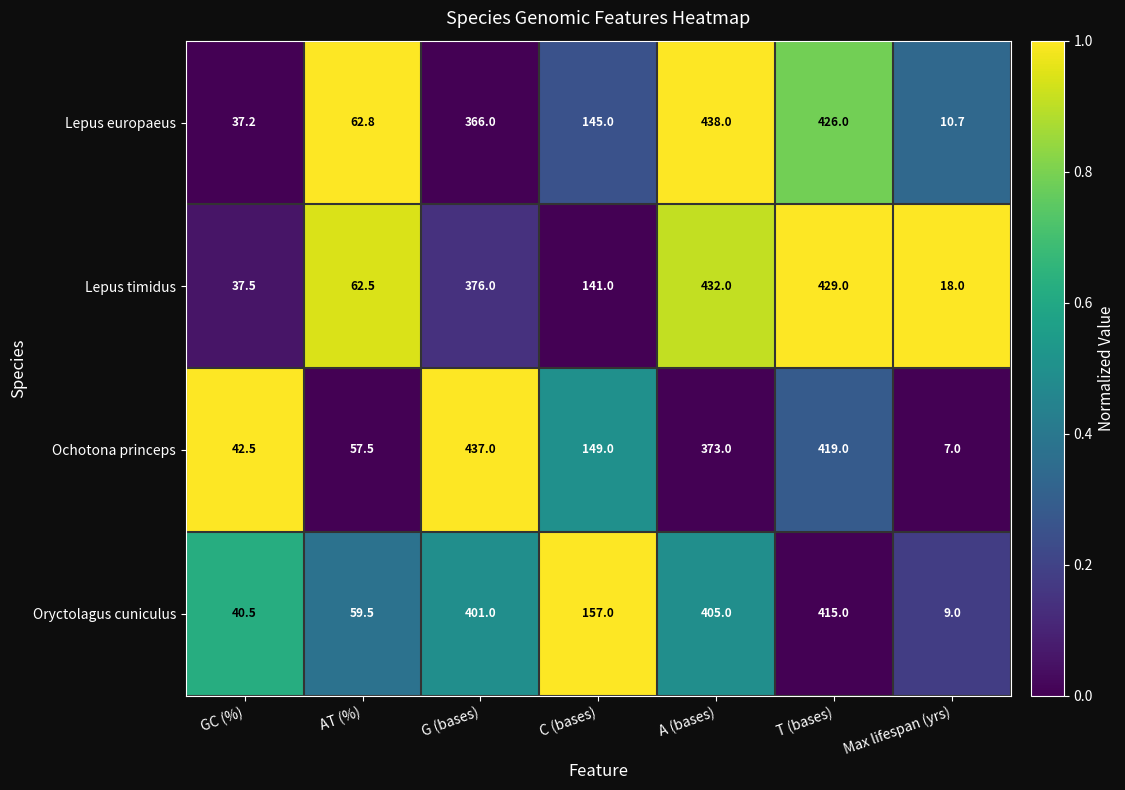

What is the approximate value of Oryctolagus cuniculus at GC (%)?

40.5